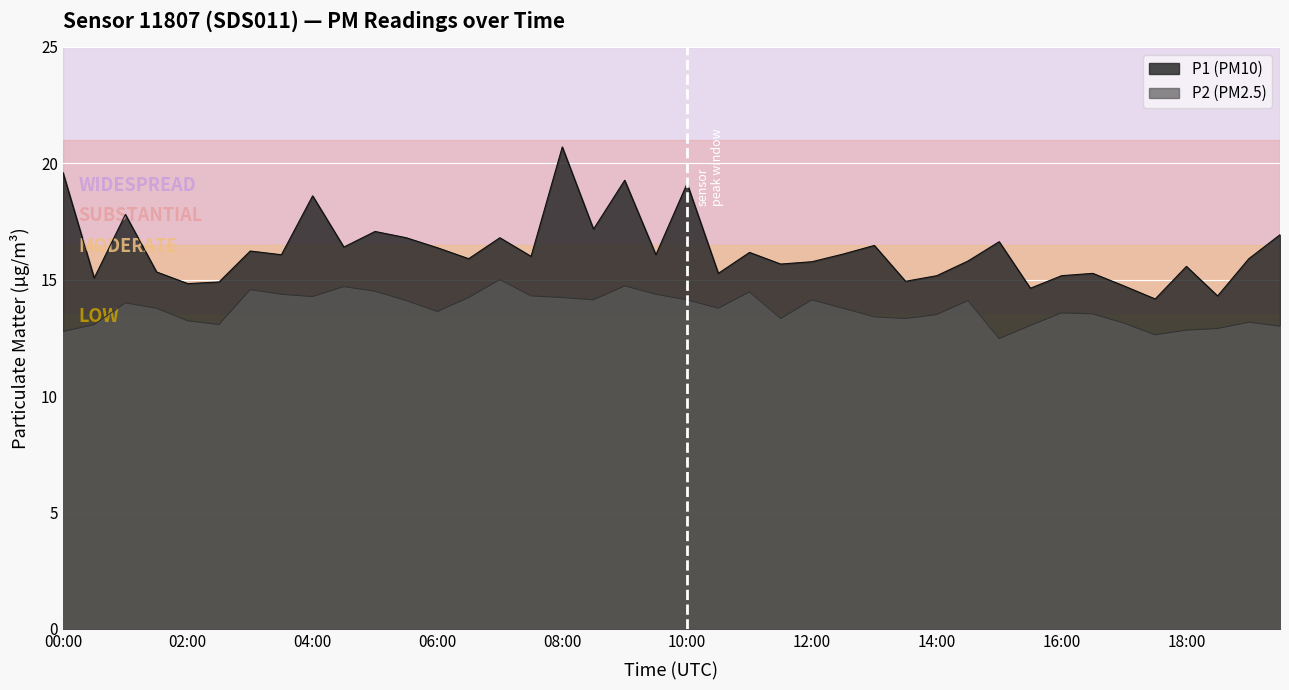

At 05:00, list the series in order from smallest to largest.

P2, P1